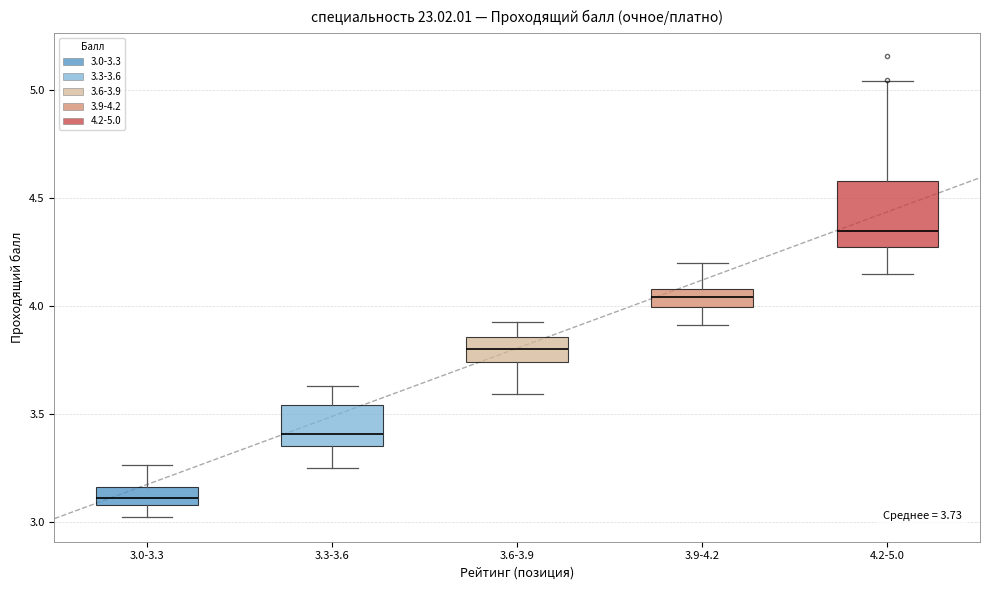

Which box has the lowest median line?

3.0-3.3